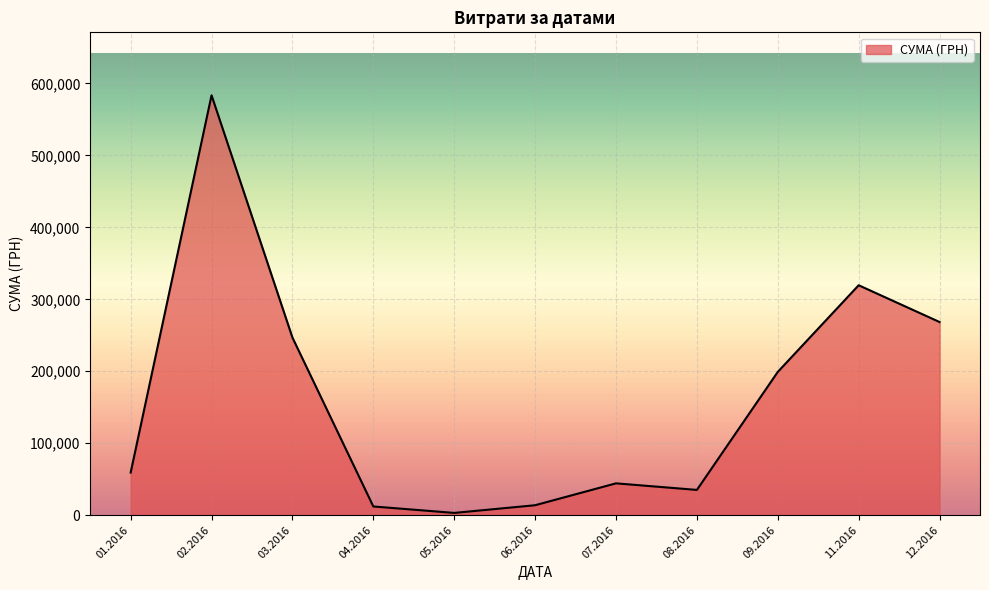

What is the smallest value displayed?

3157.1